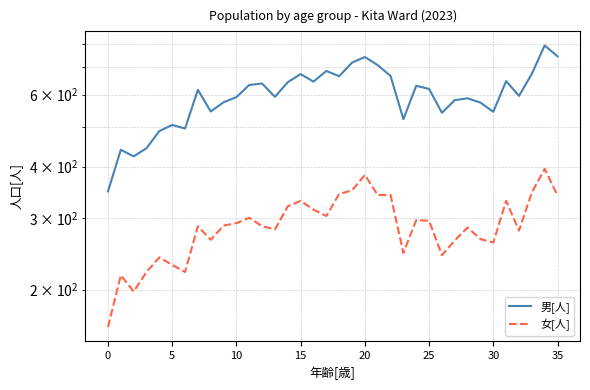

What is the sum of all 女[人] values?

10354